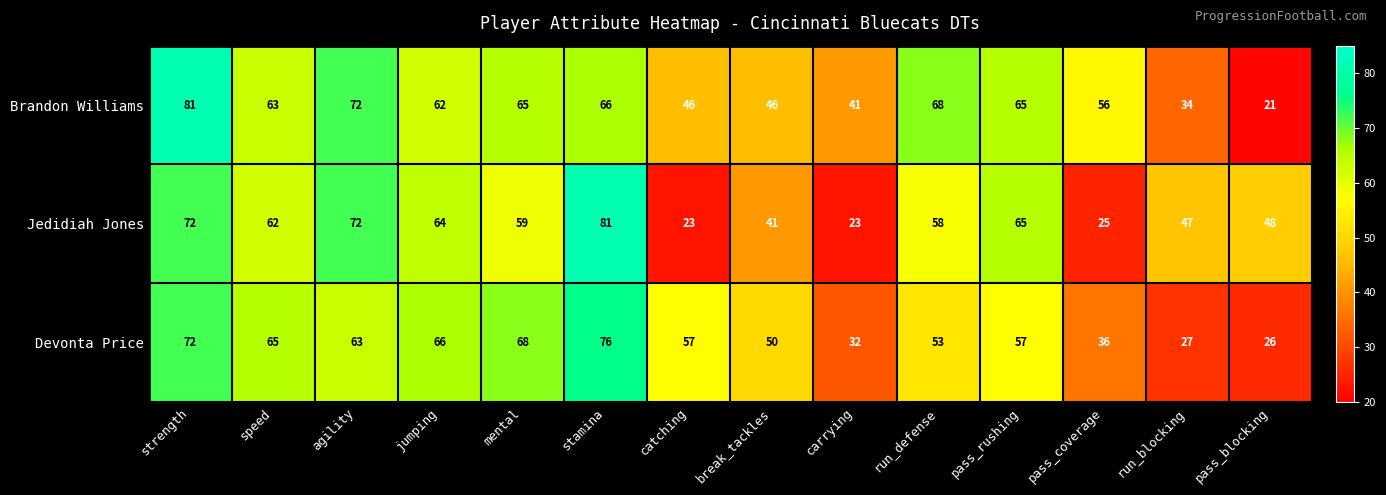

At how many categories does at least one series exceed 40?

14